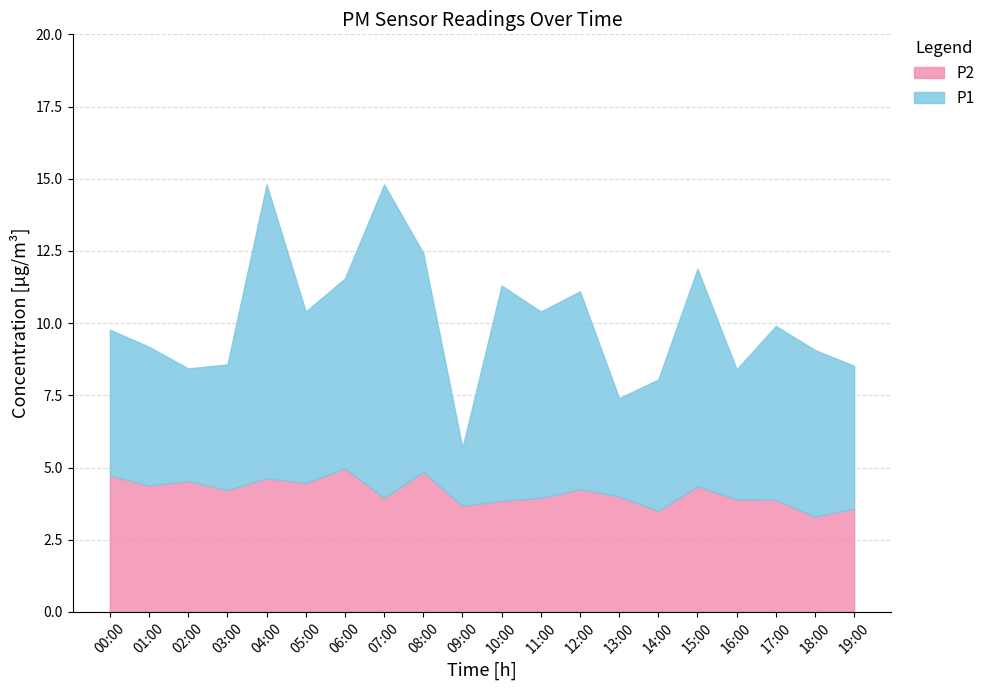

What is the difference between the second highest and second lowest values in the P1 series?

7.4